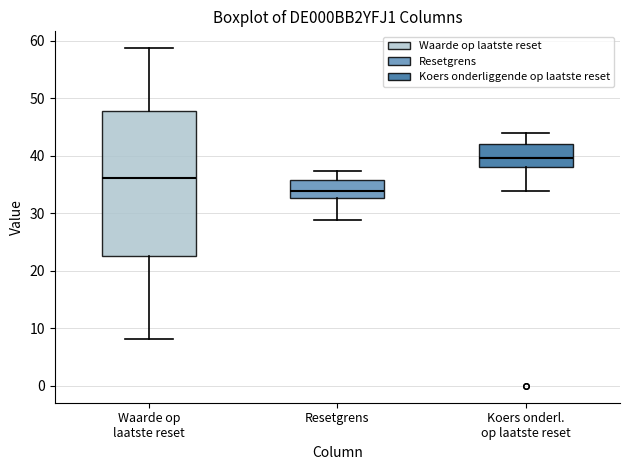

Reading left to right, transcribe this box plot: for each box, give where its median line is, the range the box spans, and where its two whiskers end, as read against the y-axis. The values are not printed on the chart, so give them approximately, as read against the axis.

Waarde op laatste reset: median 36, box 23 to 48, whiskers 8 to 59
Resetgrens: median 34, box 33 to 36, whiskers 29 to 37
Koers onderl. op laatste reset: median 40, box 38 to 42, whiskers 34 to 44